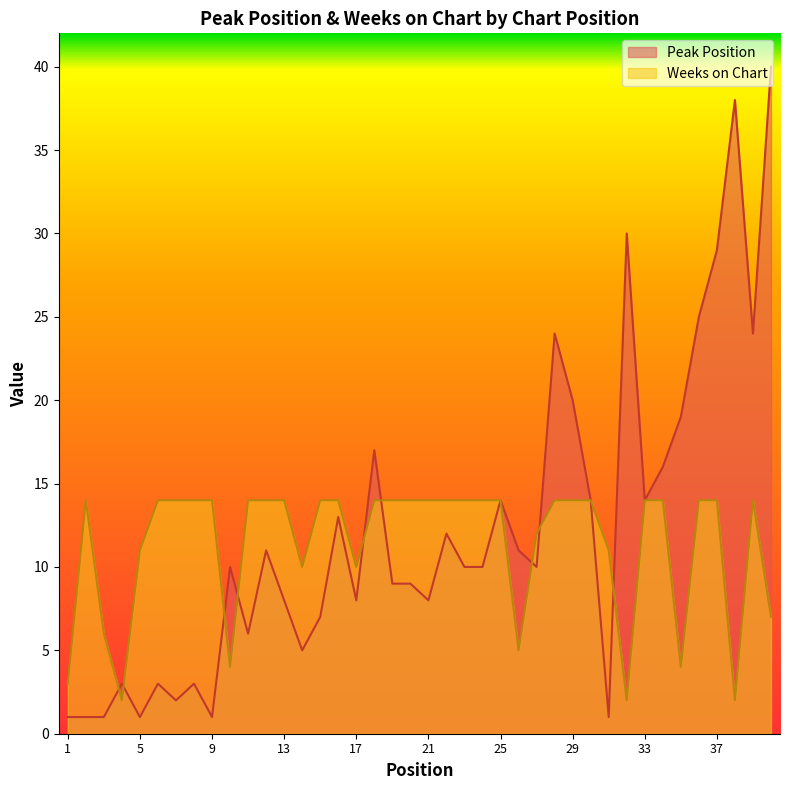

Reading left to right, list all the values displayed in this chart.

Peak Position: 1=1	2=1	3=1	4=3	5=1	6=3	7=2	8=3	9=1	10=10	11=6	12=11	13=8	14=5	15=7	16=13	17=8	18=17	19=9	20=9	21=8	22=12	23=10	24=10	25=14	26=11	27=10	28=24	29=20	30=14	31=1	32=30	33=14	34=16	35=19	36=25	37=29	38=38	39=24	40=40
Weeks on Chart: 1=3	2=14	3=6	4=2	5=11	6=14	7=14	8=14	9=14	10=4	11=14	12=14	13=14	14=10	15=14	16=14	17=10	18=14	19=14	20=14	21=14	22=14	23=14	24=14	25=14	26=5	27=12	28=14	29=14	30=14	31=11	32=2	33=14	34=14	35=4	36=14	37=14	38=2	39=14	40=7